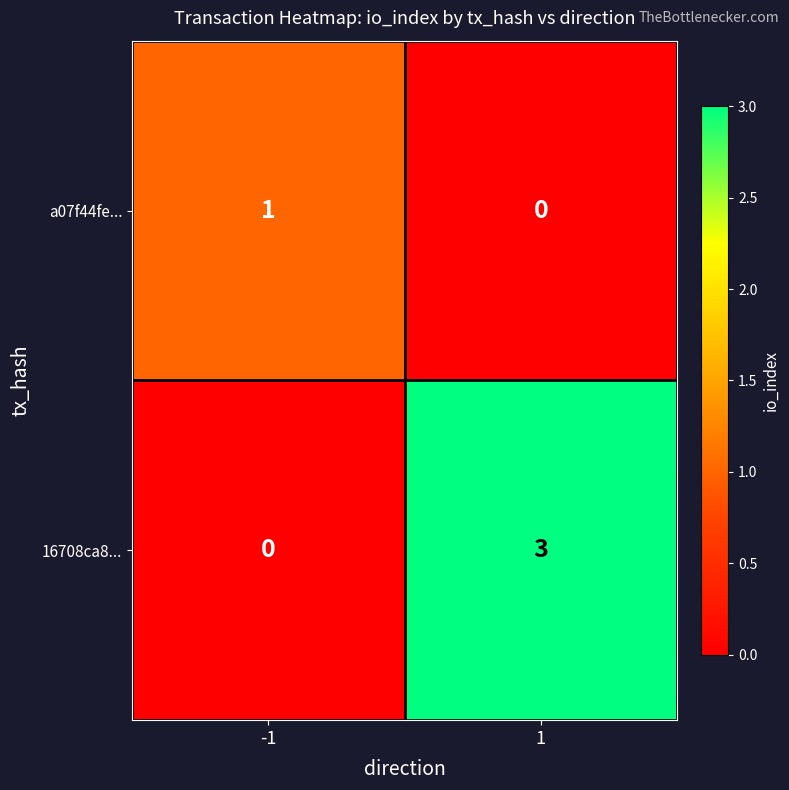

Between -1 and 1, which series saw the biggest shift?

16708ca8...